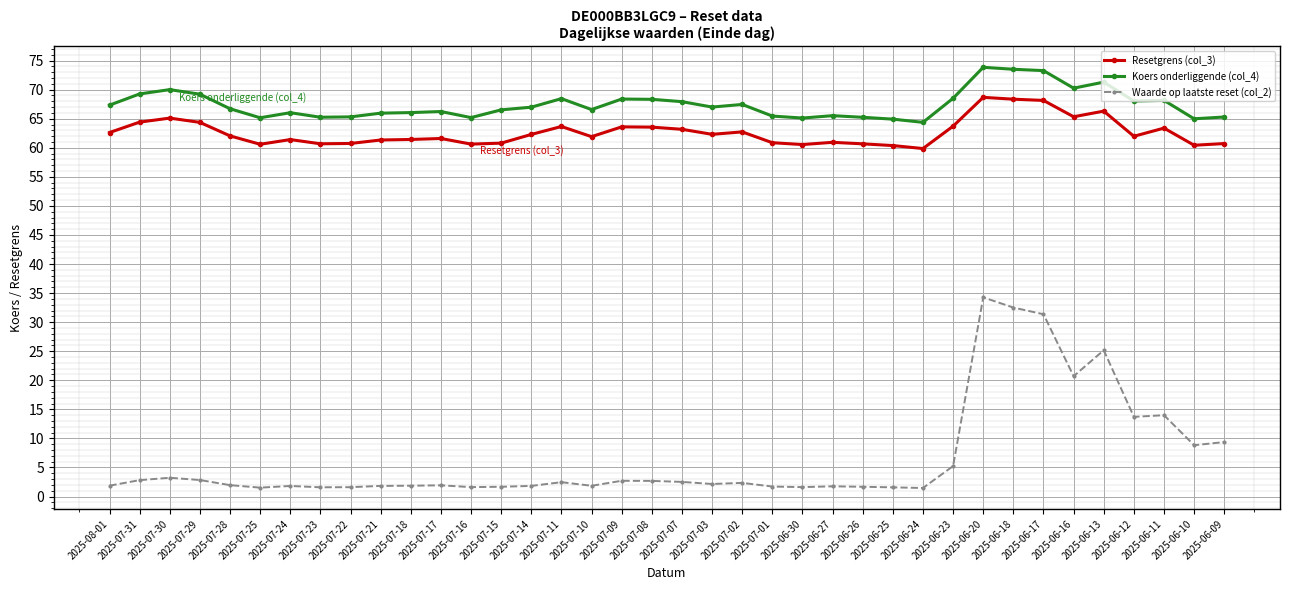

What is the average value of the Waarde op laatste reset (col_2) series?

6.6